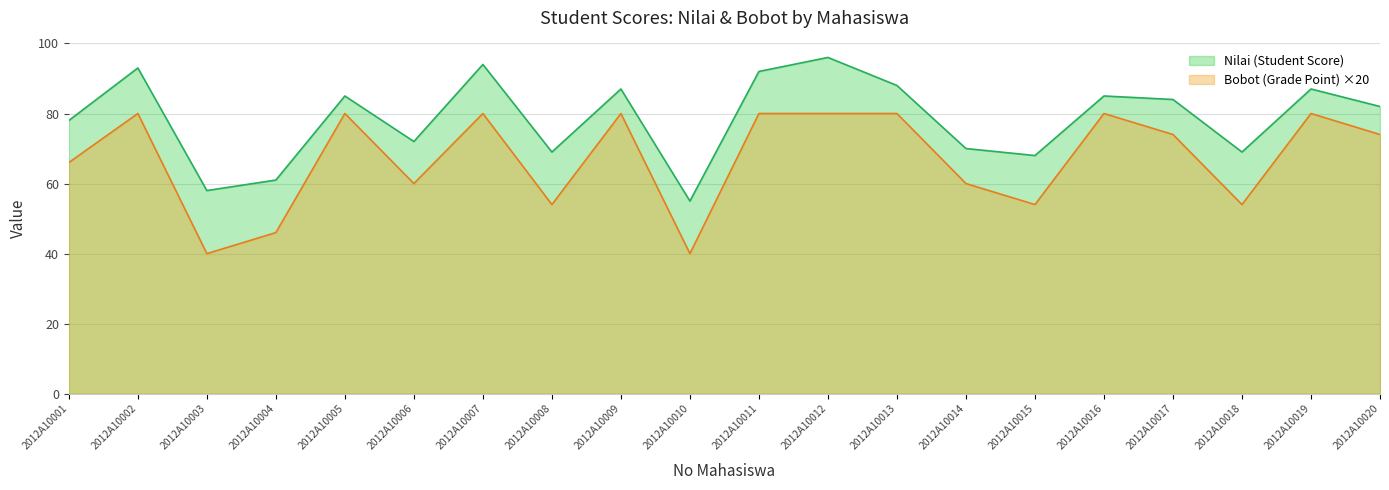

Does the chart display data point markers on the line(s)?

No